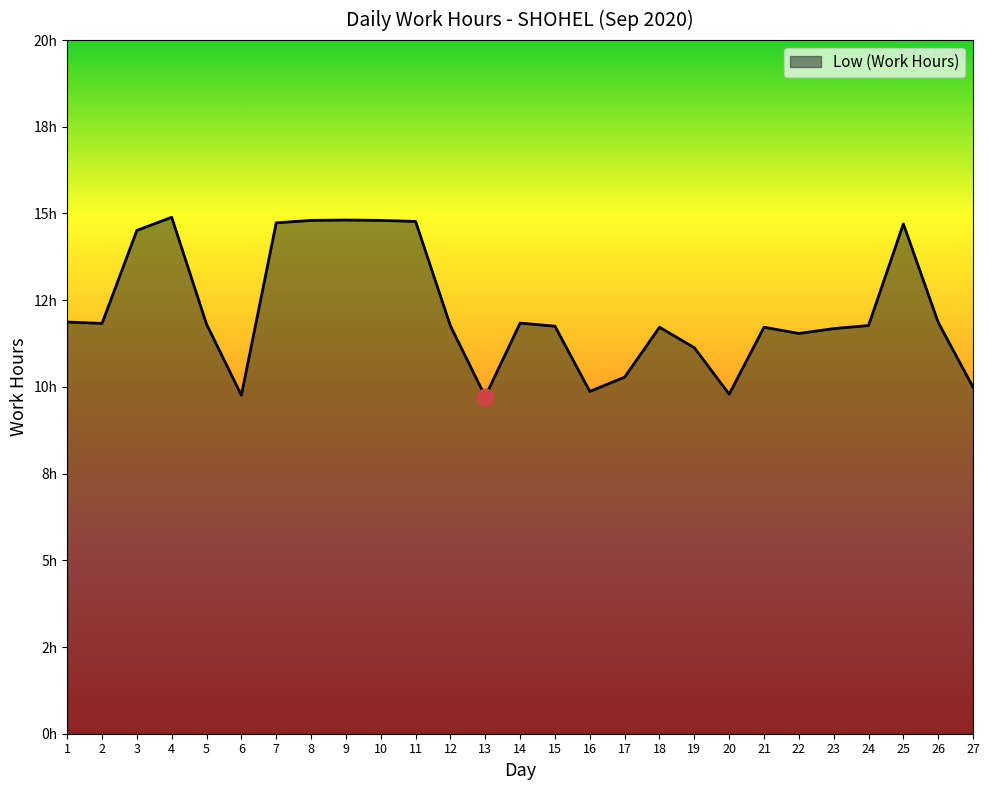

Reading left to right, what are all the values shown in this chart?

11.9	11.8	14.5	14.9	11.8	9.8	14.7	14.8	14.8	14.8	14.8	11.8	9.7	11.8	11.8	9.9	10.3	11.7	11.1	9.8	11.7	11.5	11.7	11.8	14.7	11.9	10.0